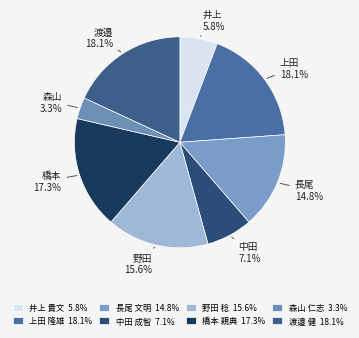

The 長尾 文明 slice represents 15% of the pie. True or false?

True